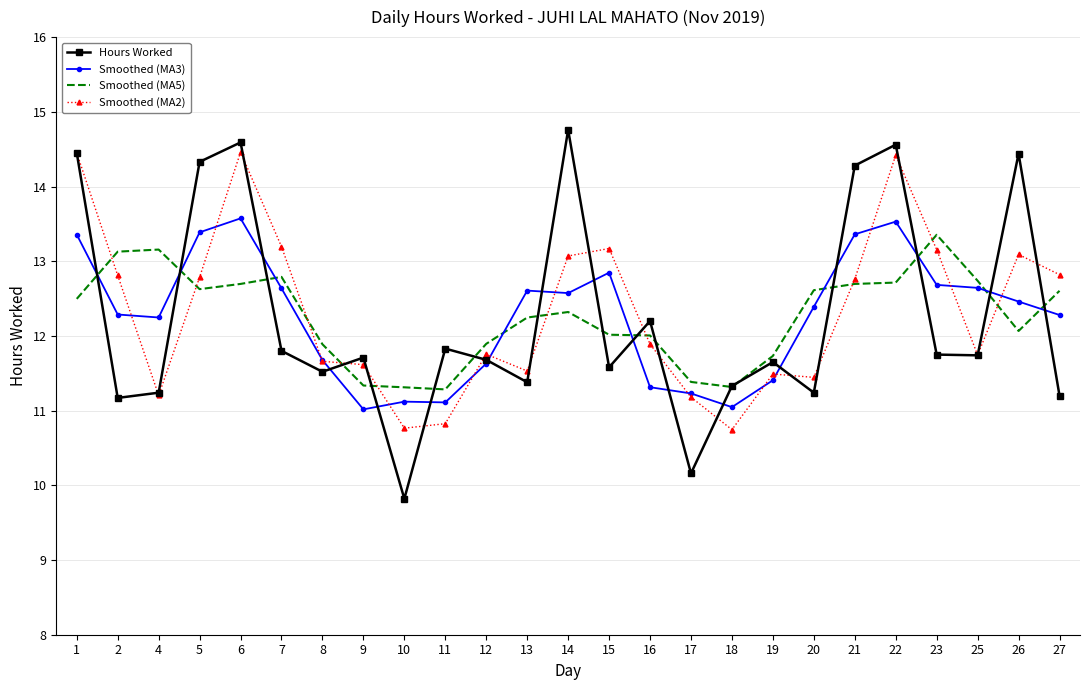

Is the value of Hours Worked at 11 greater than the value of Smoothed (MA2) at 8?

Yes